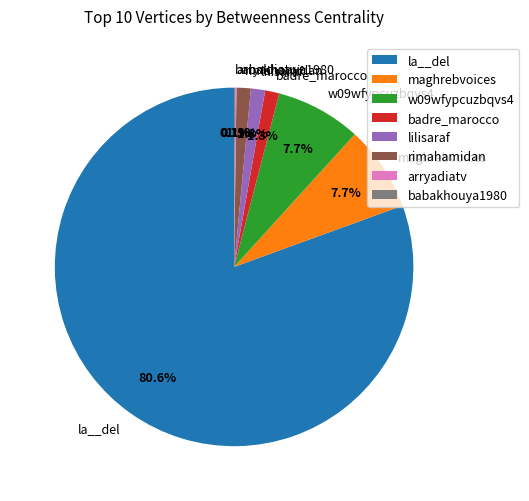

Which slice is the largest?

la__del